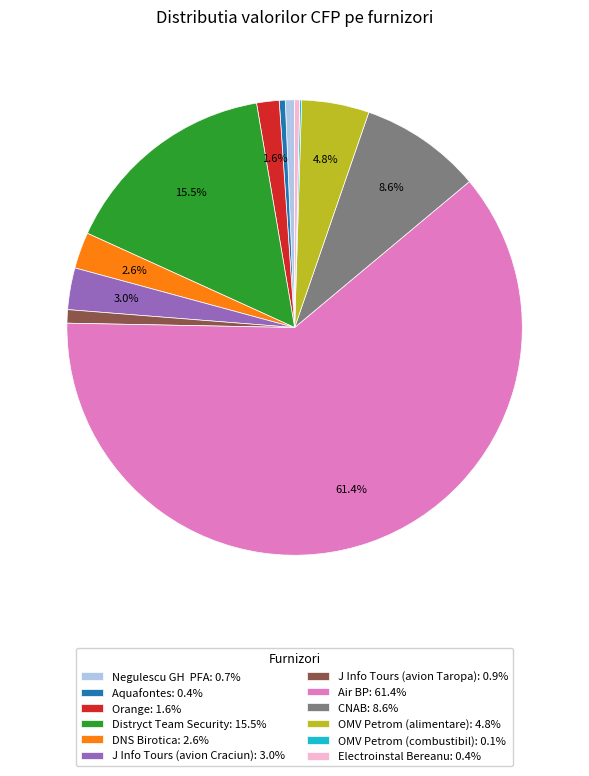

To the nearest percent, what portion does Orange represent?

2%